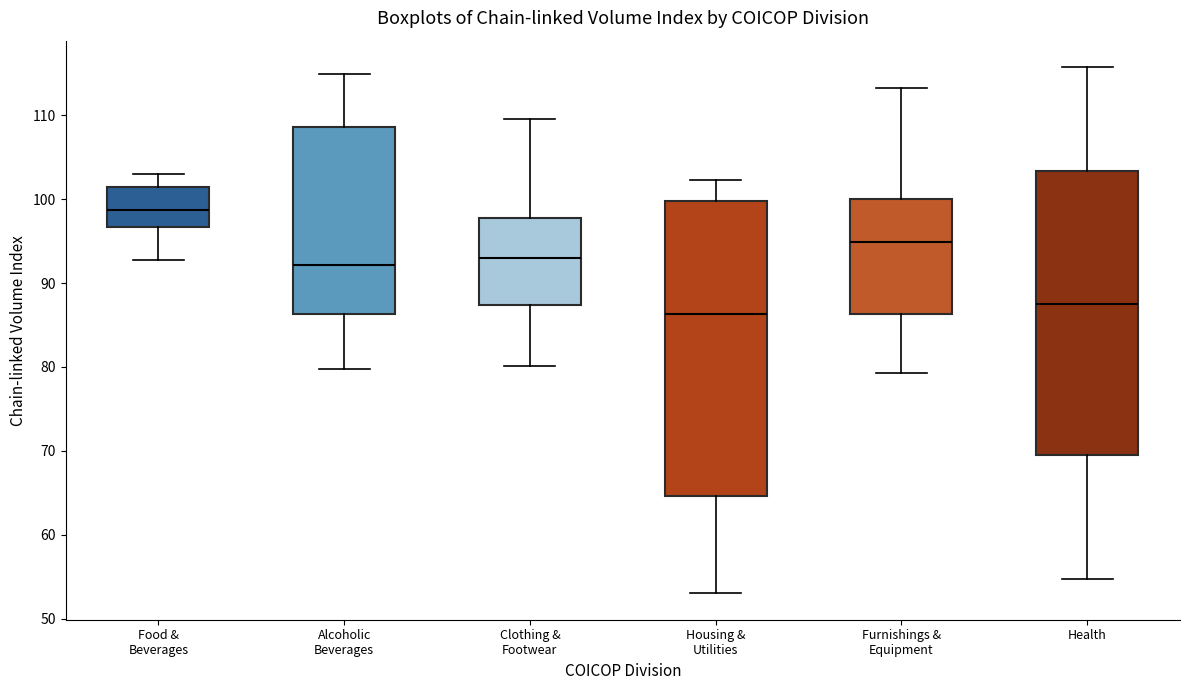

Reading left to right, read every box against the y-axis: the position of its median line, the range the box covers, and the ends of its whiskers. The values are not printed on the chart, so give them approximately, as read against the axis.

Food & Beverages: median 99, box 97 to 101, whiskers 93 to 103
Alcoholic Beverages: median 92, box 86 to 109, whiskers 80 to 115
Clothing & Footwear: median 93, box 87 to 98, whiskers 80 to 110
Housing & Utilities: median 86, box 65 to 100, whiskers 53 to 102
Furnishings & Equipment: median 95, box 86 to 100, whiskers 79 to 113
Health: median 88, box 70 to 103, whiskers 55 to 116